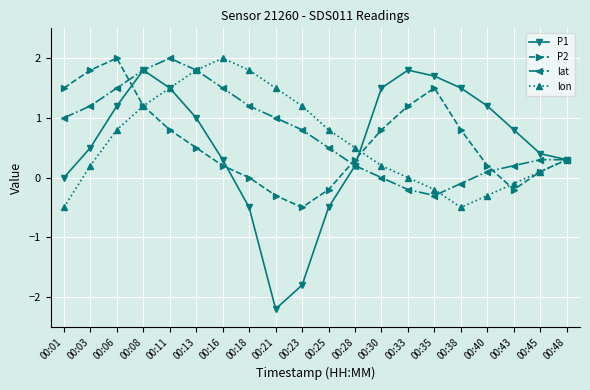

Which series has the widest spread of values?

P1